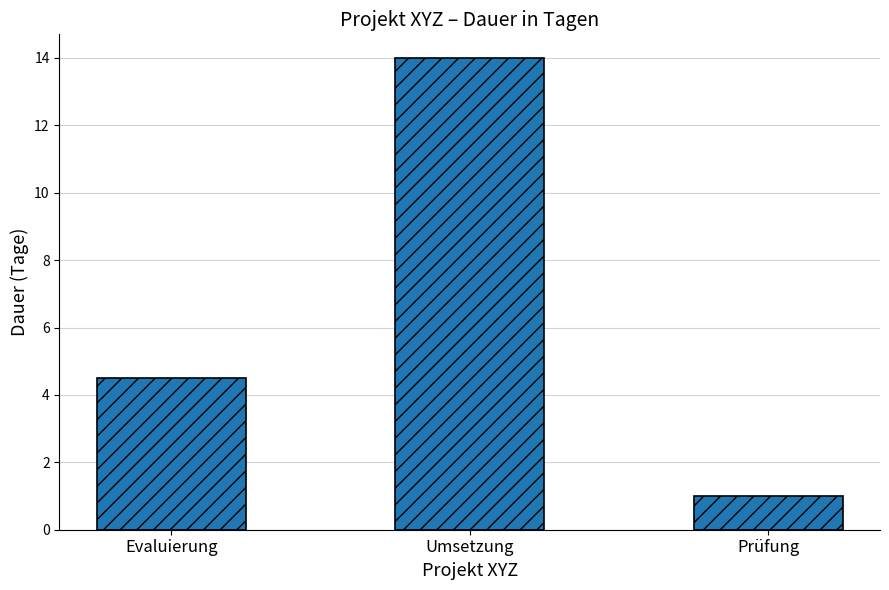

What is the greatest value displayed?

14.0